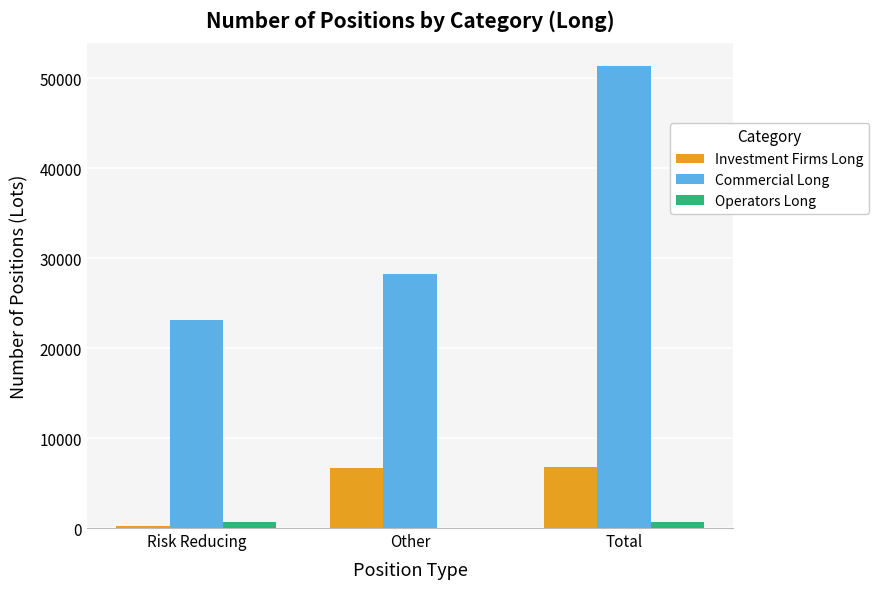

Which series changed the most between Other and Total?

Commercial Long